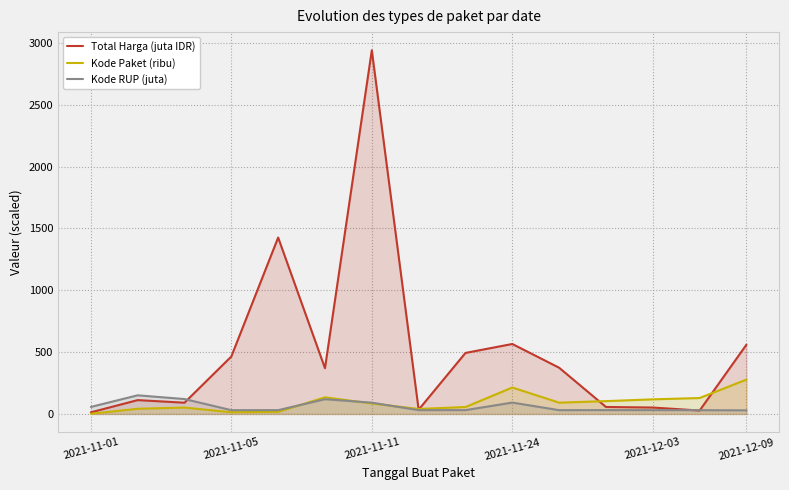

What is the maximum value shown in the chart?

2939.4